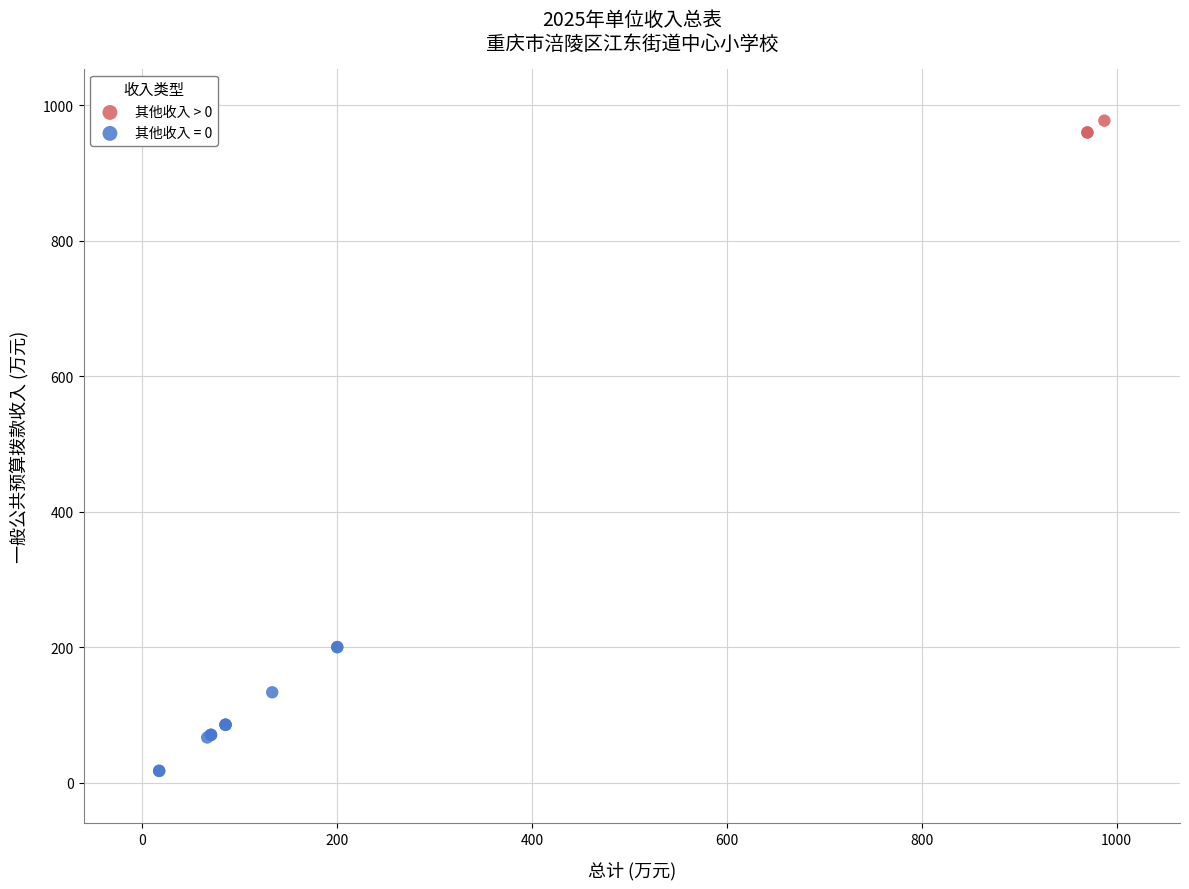

Which series contains the lowest Y value?

其他收入 = 0